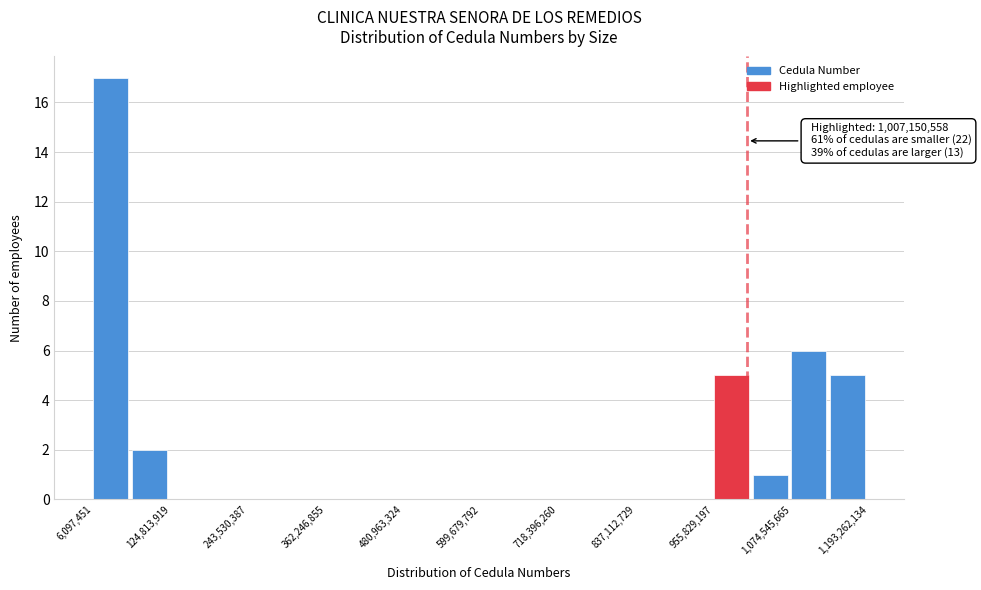

Read against the x-axis, roughly where is the centre of the tallest bar?

40000000